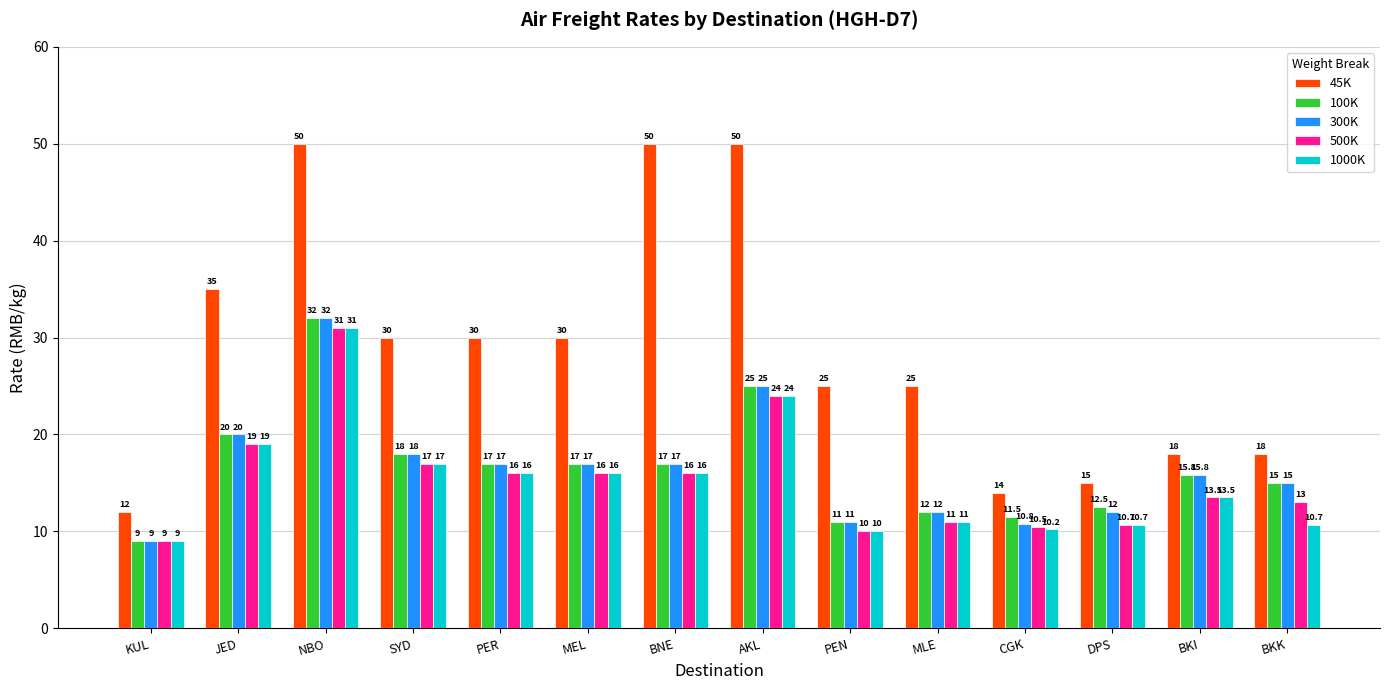

How many data points does each series have?

14